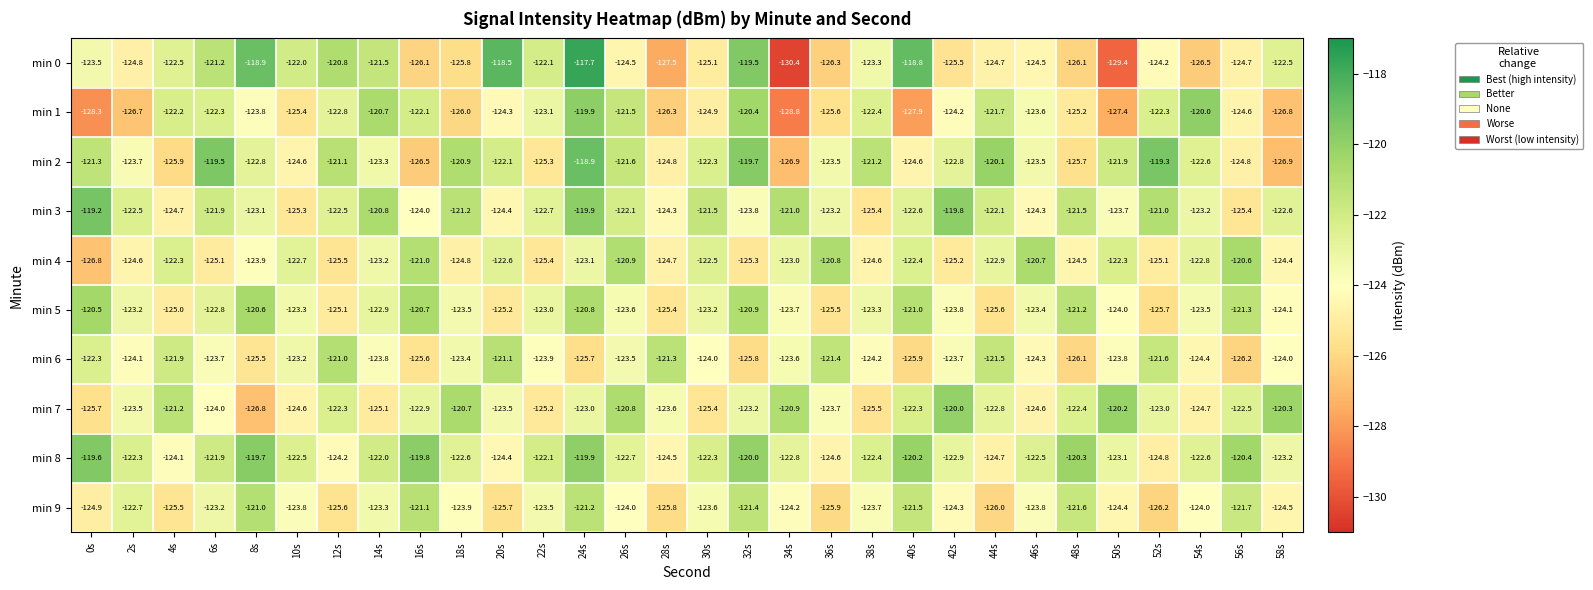

Where does the min 0 series first go above -124?

0s